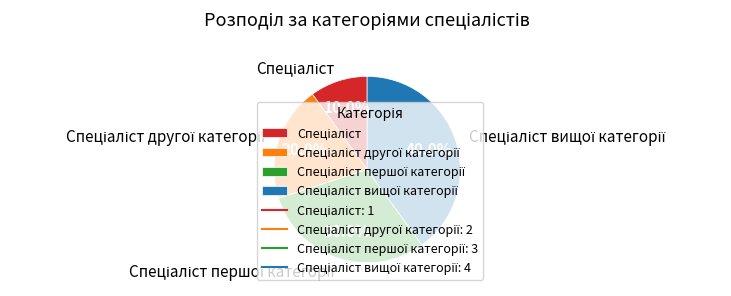

Is there a majority slice in this chart?

No